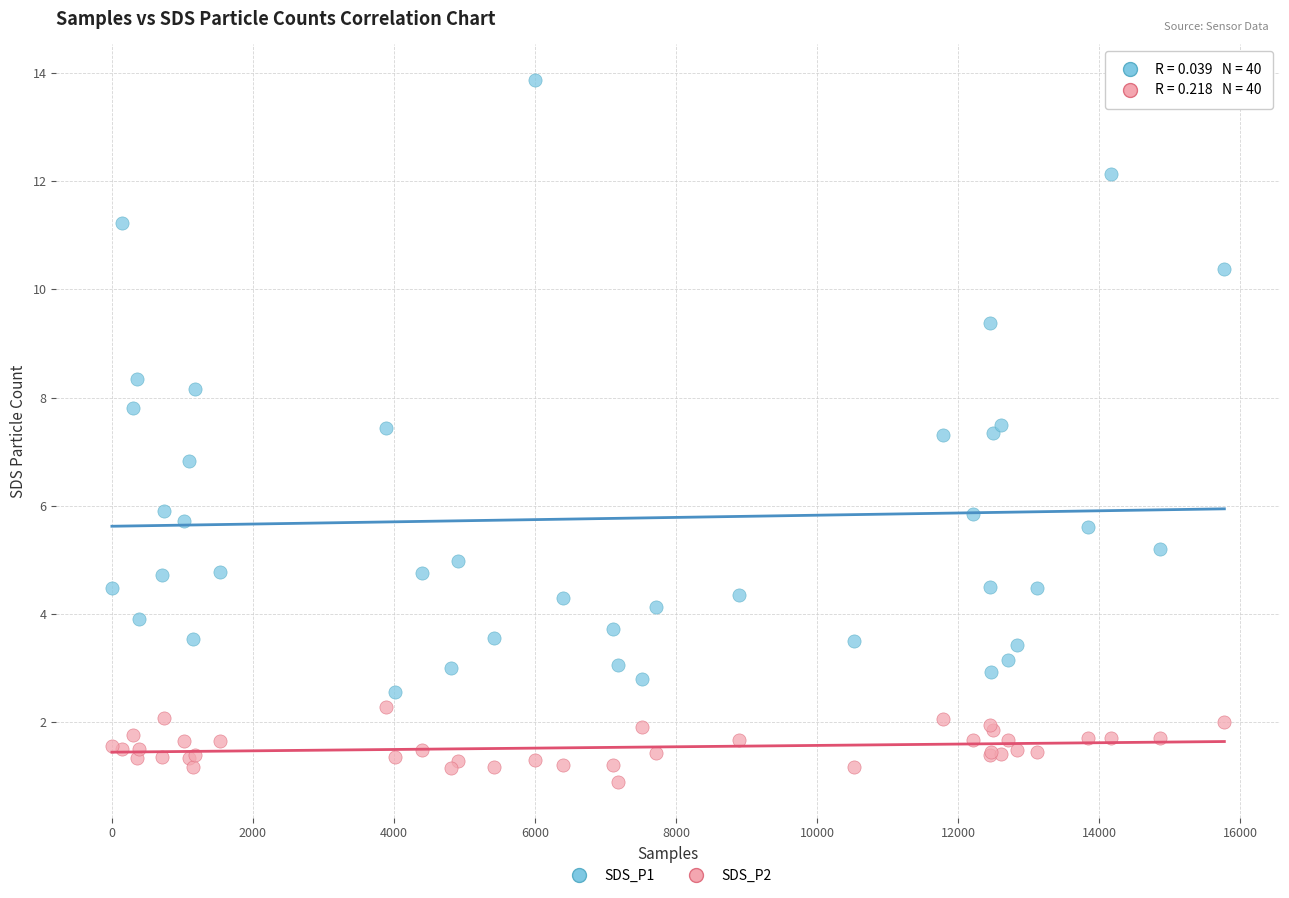

Which series reaches the maximum Y coordinate?

SDS_P1